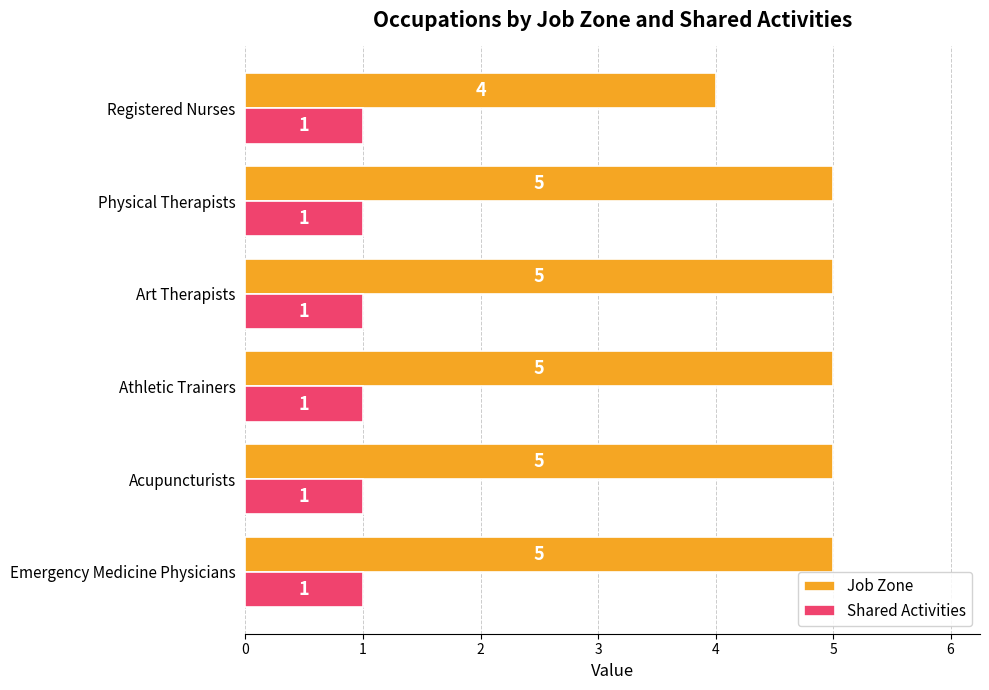

True or false: Shared Activities has a value of 2 at Registered Nurses.

False